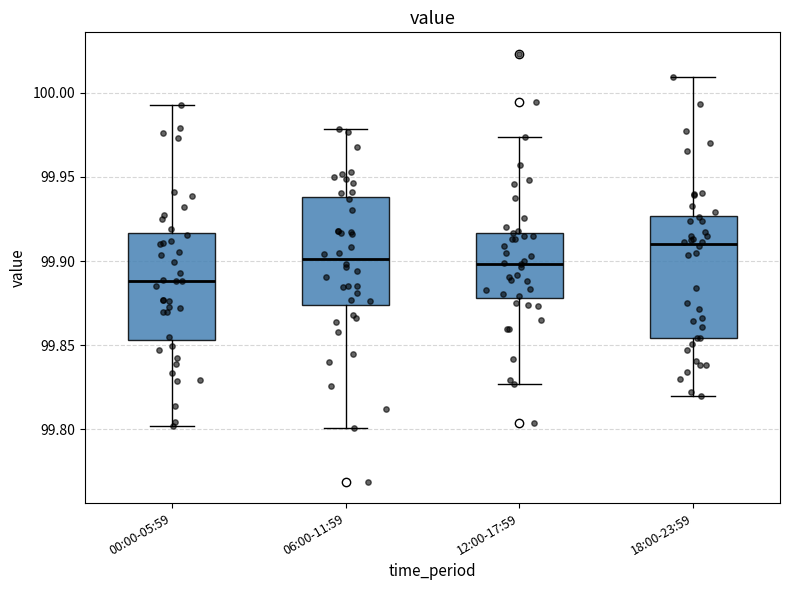

Comparing the boxes themselves (not the whiskers), which one is the tallest?

18:00-23:59